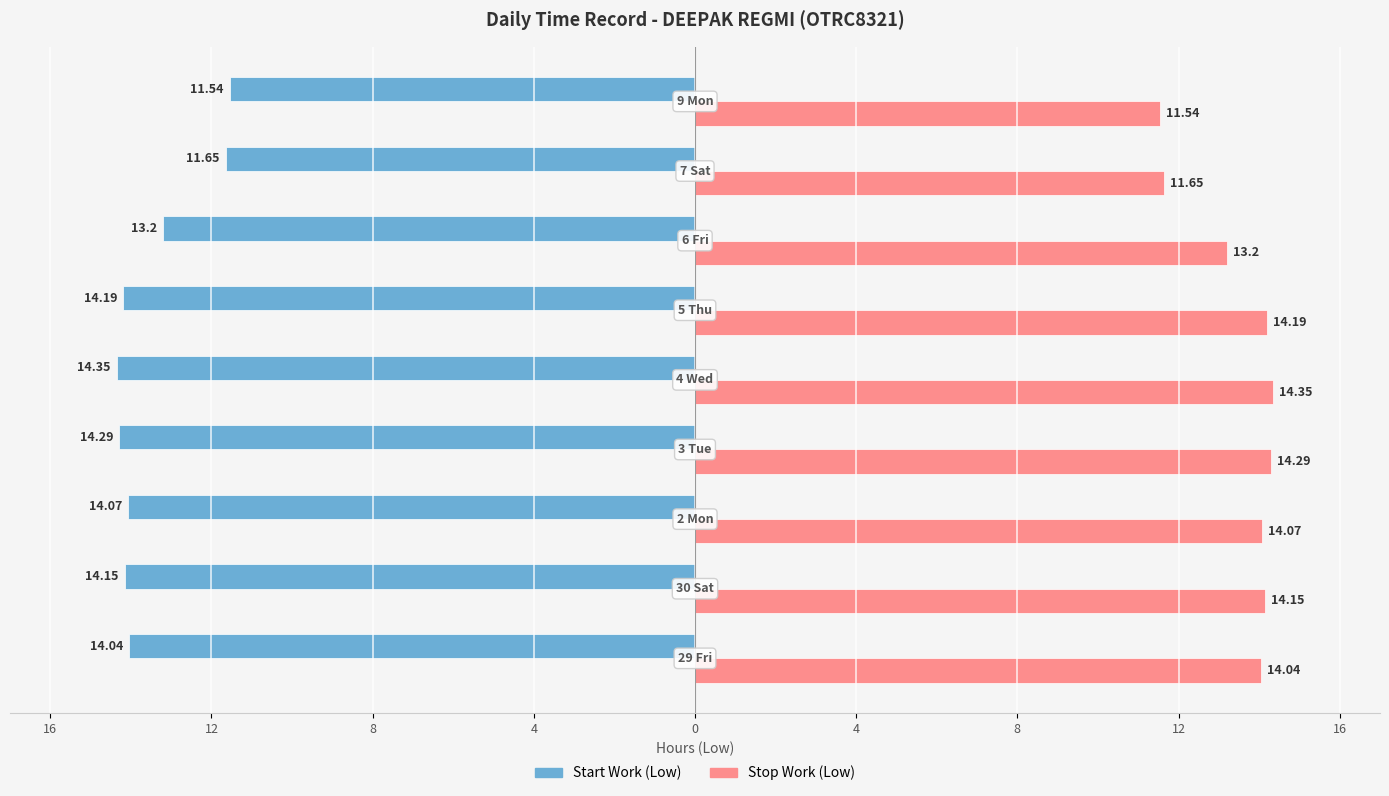

What are all the series names shown in the legend?

Start Work (Low), Stop Work (Low)